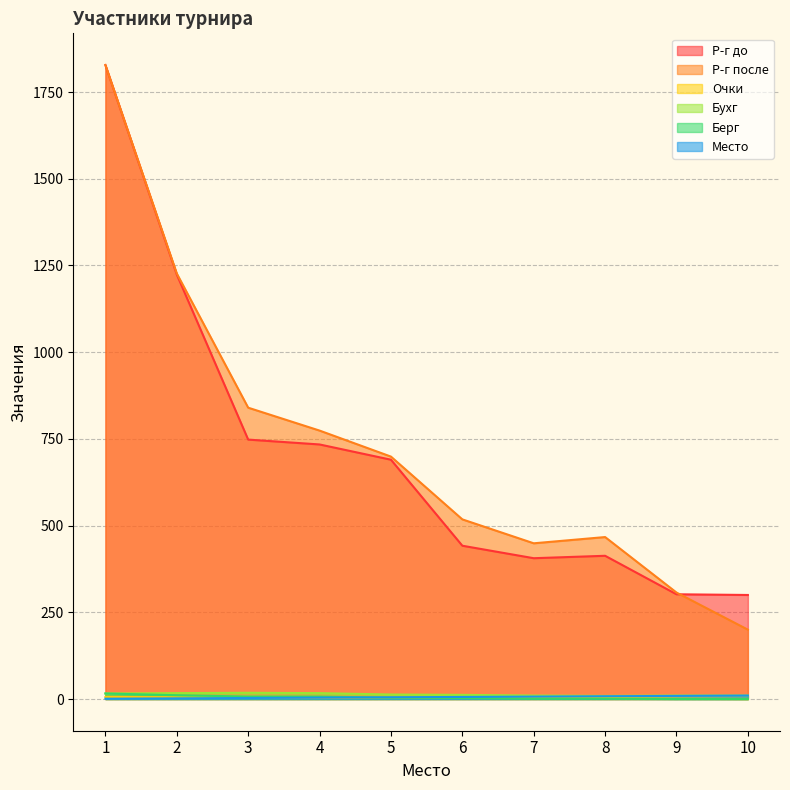

What is the value of the Р-г до point at the 7th from the left?

406